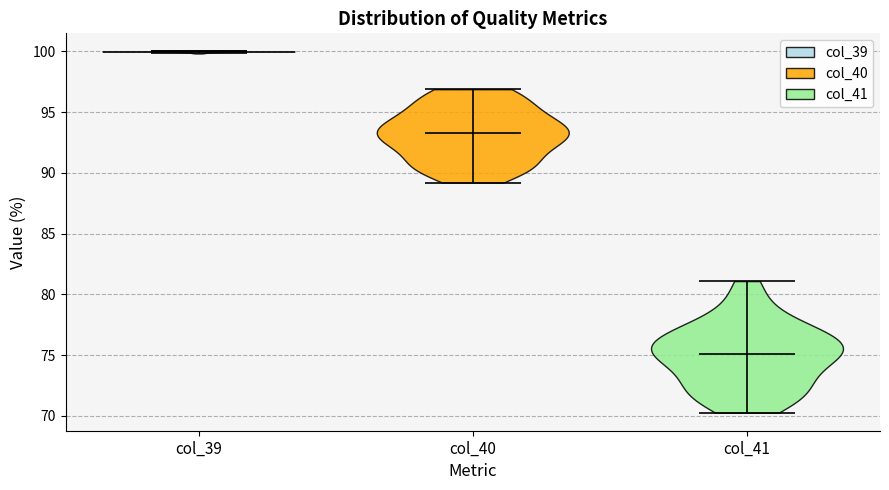

Reading left to right, read every violin against the y-axis: where its median line is, and the lowest and highest points it reaches. The values are not printed on the chart, so give them approximately, as read against the axis.

col_39: median line 100.0, lowest point 100.0, highest point 100.0
col_40: median line 93.5, lowest point 89.0, highest point 97.0
col_41: median line 75.0, lowest point 70.5, highest point 81.0